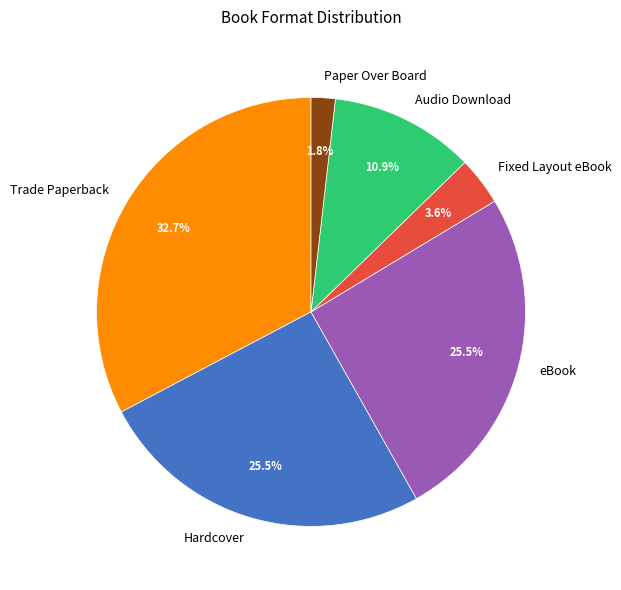

Which slice is the largest?

Trade Paperback